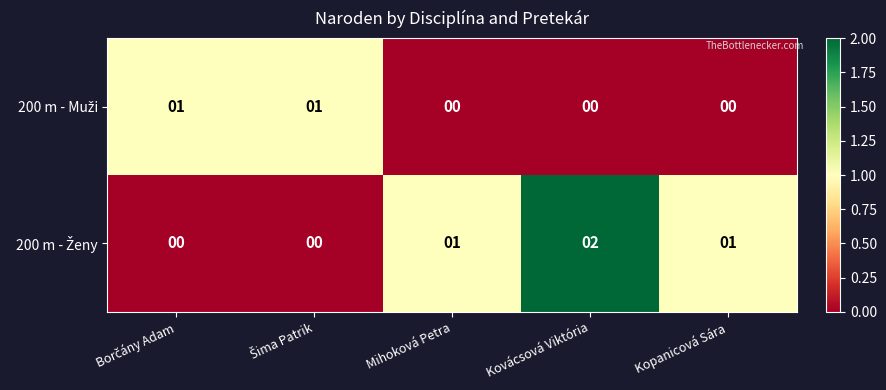

At which category does the chart reach its peak across all series?

Kovácsová Viktória